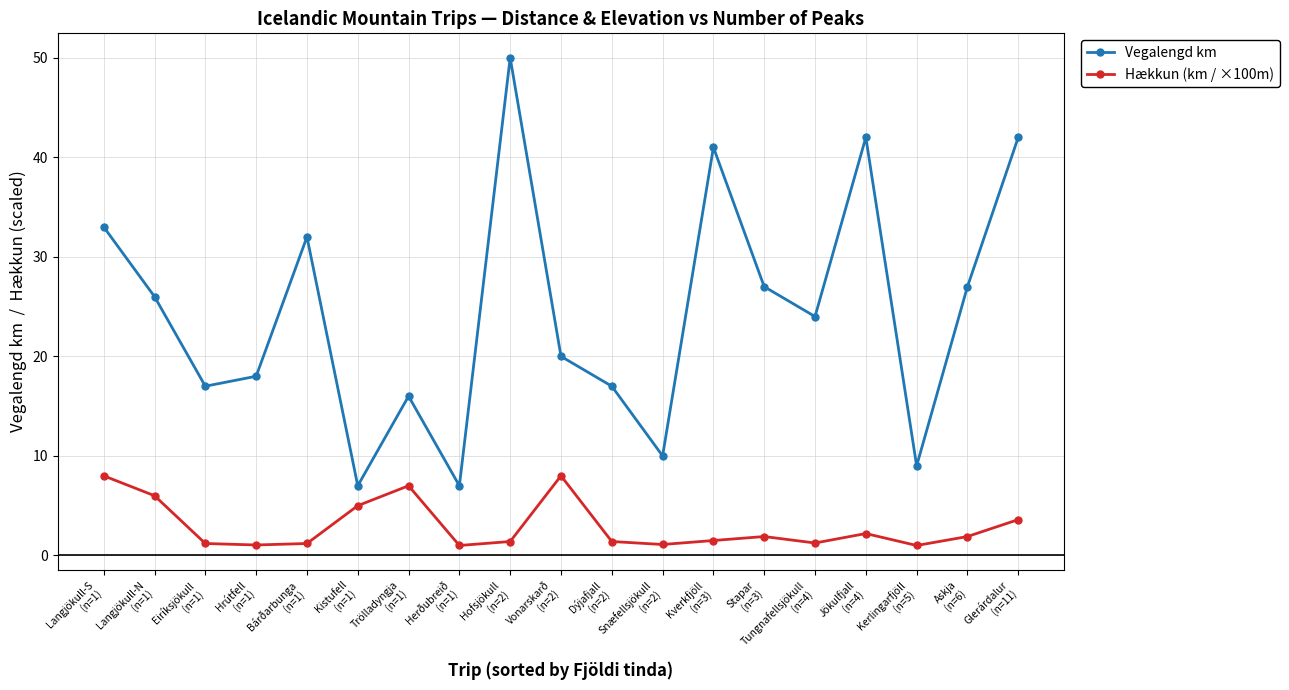

At which category is the sum across all series the highest?

Hofsjökull
(n=2)